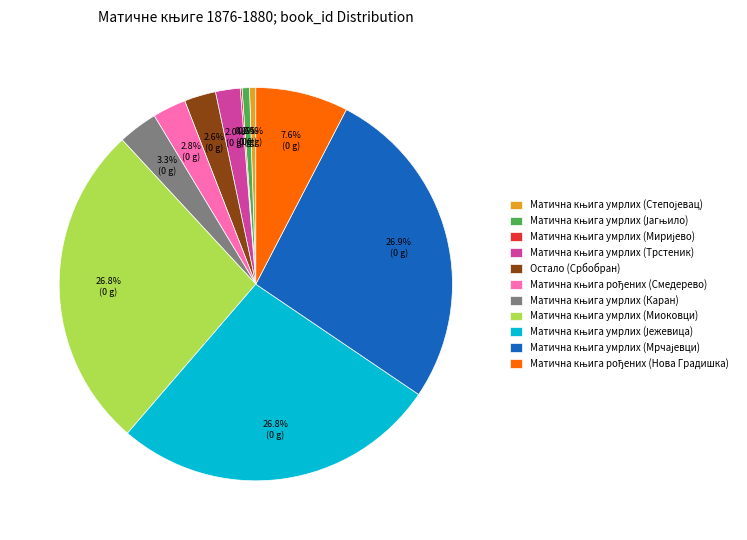

Does any single category account for the majority?

No